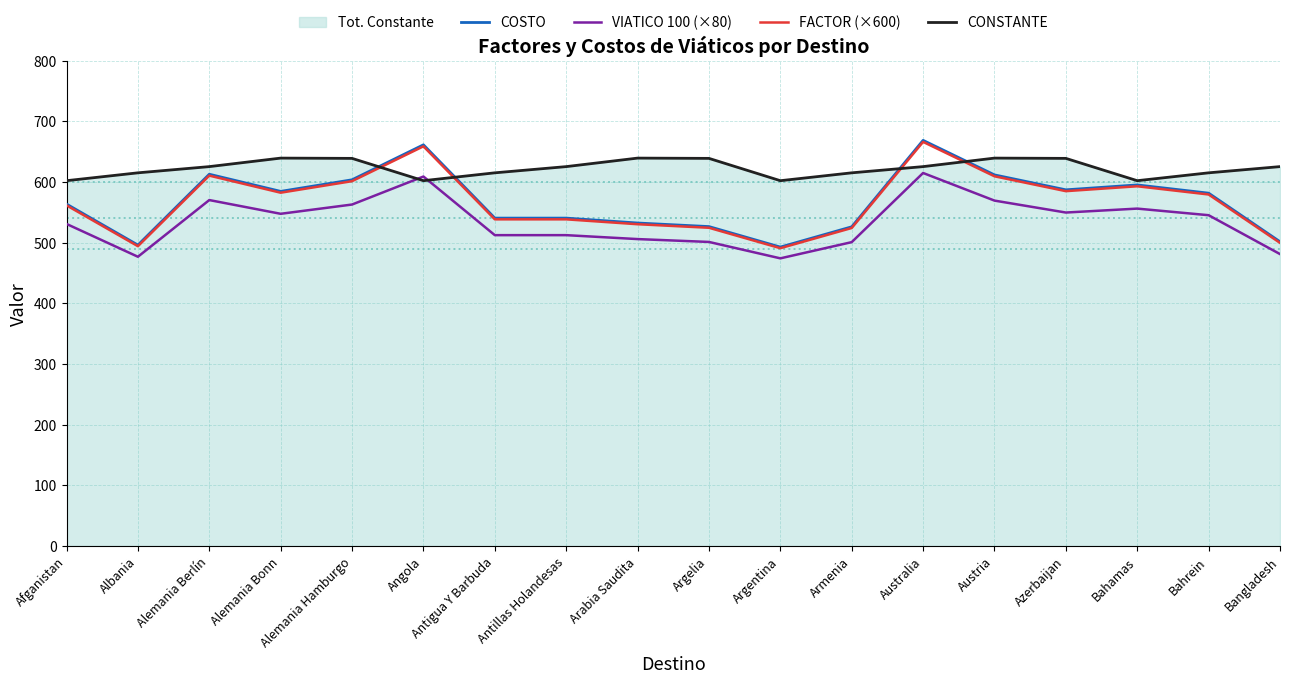

Reading left to right, extract all data points from this chart.

COSTO: Afganistan=563.7	Albania=496.1	Alemania Berlín=612.9	Alemania Bonn=584.6	Alemania Hamburgo=603.7	Angola=661.4	Antigua Y Barbuda=540.6	Antillas Holandesas=540.6	Arabia Saudita=532.5	Argelia=526.6	Argentina=492.8	Armenia=526.2	Australia=668.7	Austria=611.8	Azerbaijan=587.2	Bahamas=595.3	Bahrein=581.7	Bangladesh=501.6
VIATICO 100 (×80): Afganistan=531.0	Albania=476.9	Alemania Berlín=570.3	Alemania Bonn=547.7	Alemania Hamburgo=563.0	Angola=609.1	Antigua Y Barbuda=512.5	Antillas Holandesas=512.5	Arabia Saudita=506.0	Argelia=501.3	Argentina=474.2	Armenia=501.0	Australia=615.0	Austria=569.4	Azerbaijan=549.8	Bahamas=556.2	Bahrein=545.4	Bangladesh=481.3
FACTOR (×600): Afganistan=561.6	Albania=494.3	Alemania Berlín=610.6	Alemania Bonn=582.4	Alemania Hamburgo=601.5	Angola=658.9	Antigua Y Barbuda=538.5	Antillas Holandesas=538.5	Arabia Saudita=530.5	Argelia=524.6	Argentina=491.0	Armenia=524.3	Australia=666.2	Austria=609.5	Azerbaijan=585.0	Bahamas=593.0	Bahrein=579.5	Bangladesh=499.8
CONSTANTE: Afganistan=602.3	Albania=615.2	Alemania Berlín=625.5	Alemania Bonn=639.5	Alemania Hamburgo=639.0	Angola=602.3	Antigua Y Barbuda=615.2	Antillas Holandesas=625.5	Arabia Saudita=639.5	Argelia=639.0	Argentina=602.3	Armenia=615.2	Australia=625.5	Austria=639.5	Azerbaijan=639.0	Bahamas=602.3	Bahrein=615.2	Bangladesh=625.5